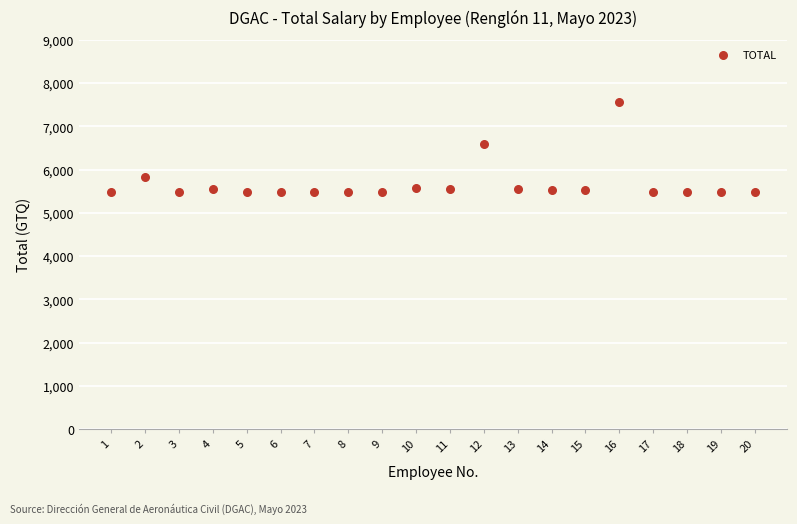

What is the range of Y values (max minus min)?

2081